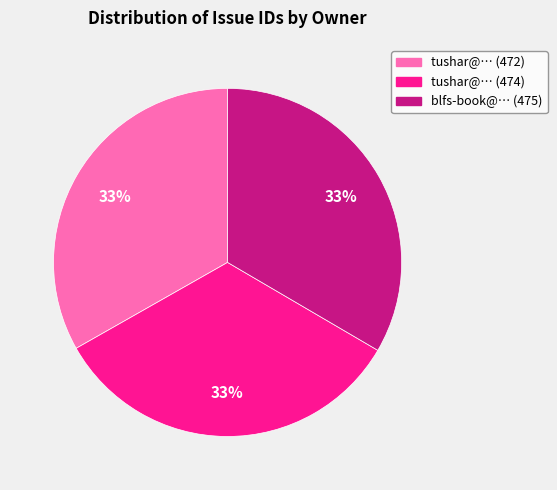

To the nearest percent, what is the average slice percentage?

33%